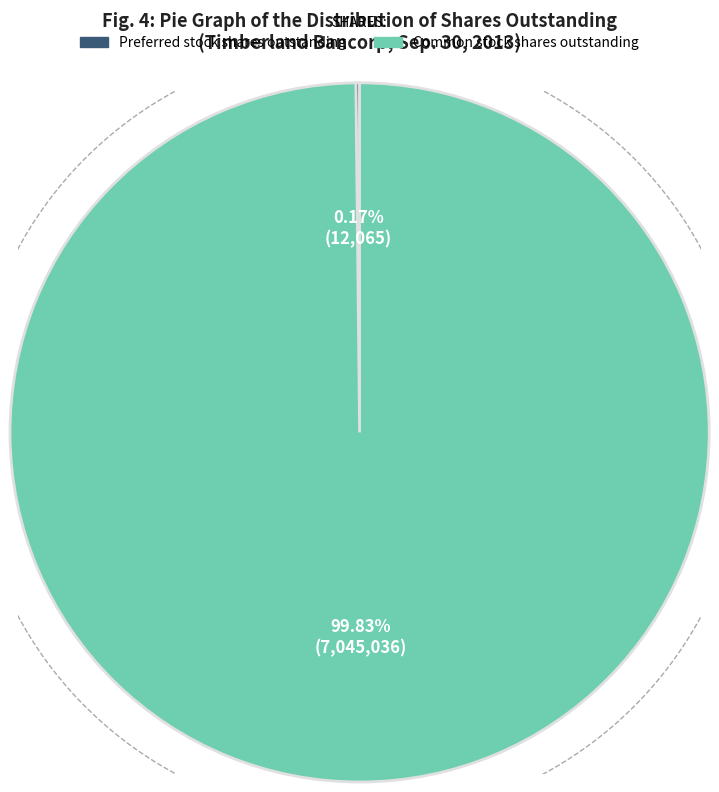

The Preferred stock shares outstanding slice represents 0% of the pie. True or false?

True